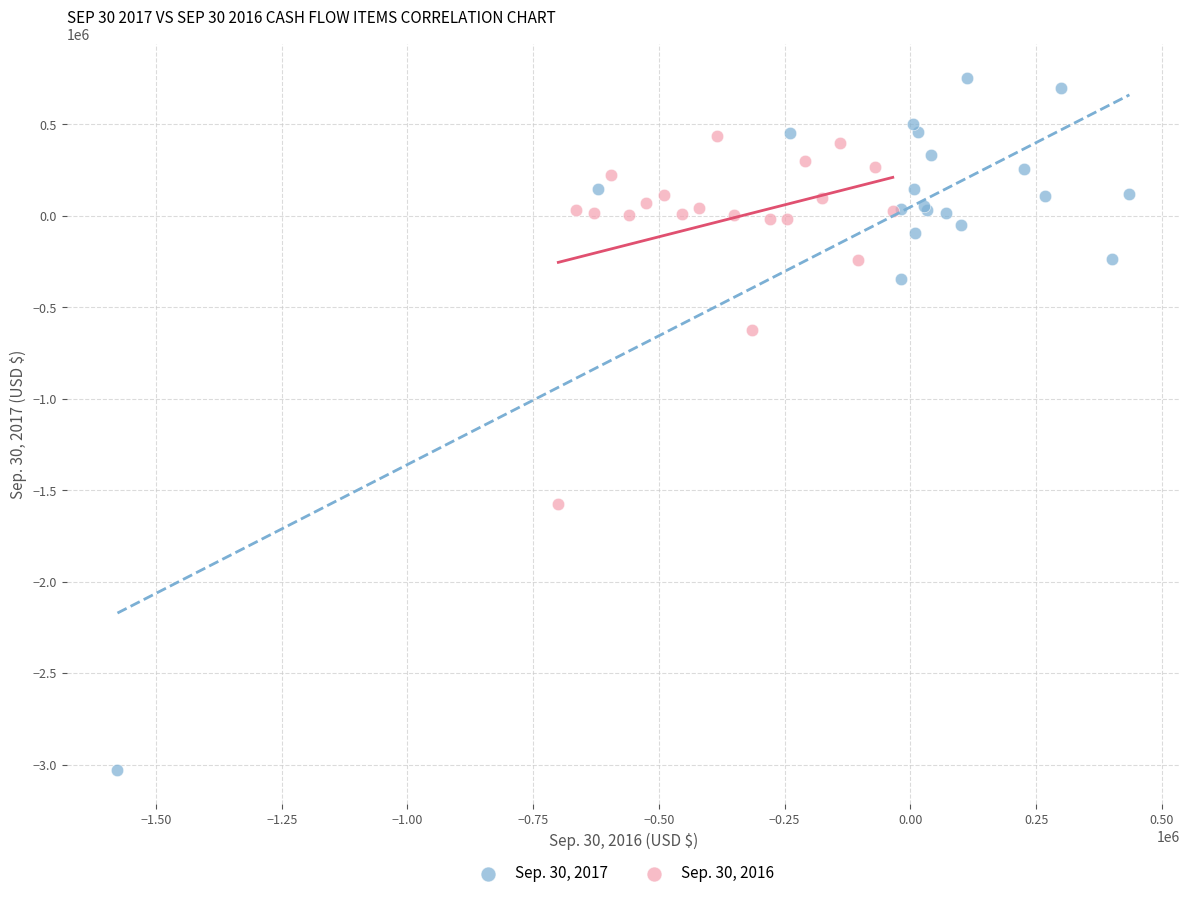

Which series has the largest Y range (max minus min)?

Sep. 30, 2017